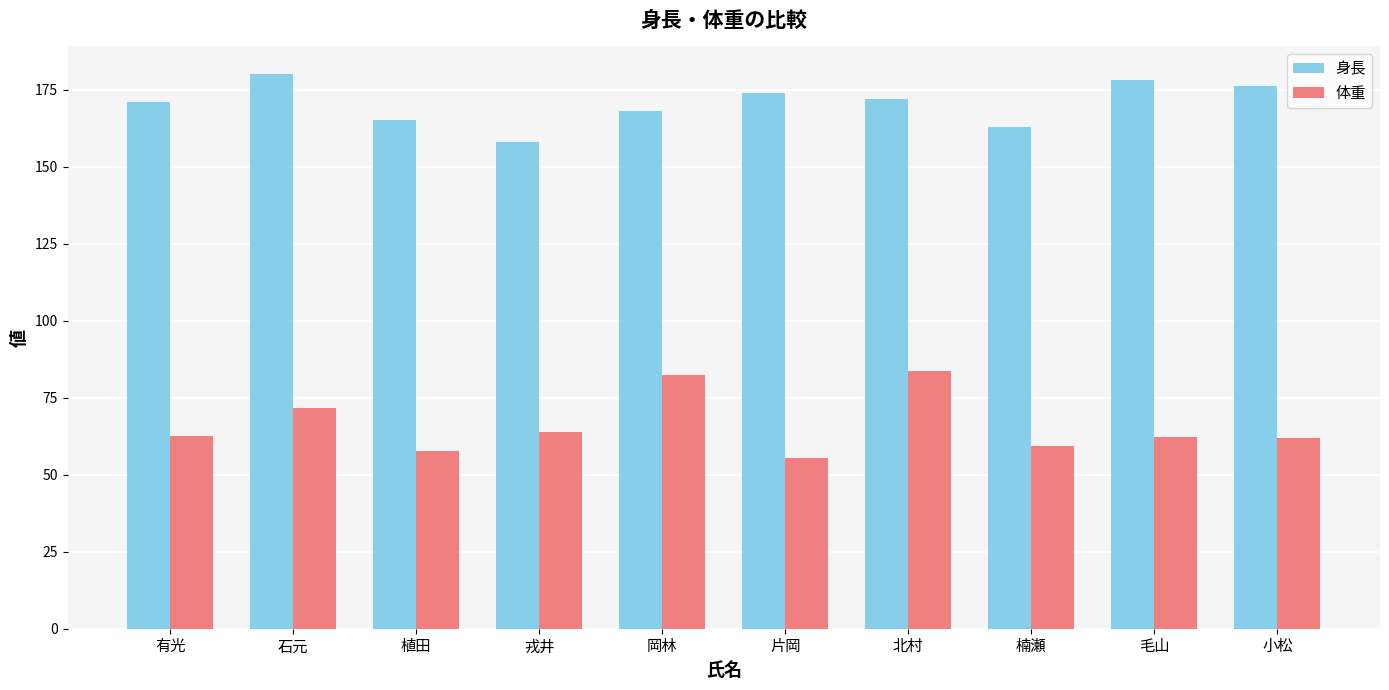

What is the sum of all 身長 values?

1705.0